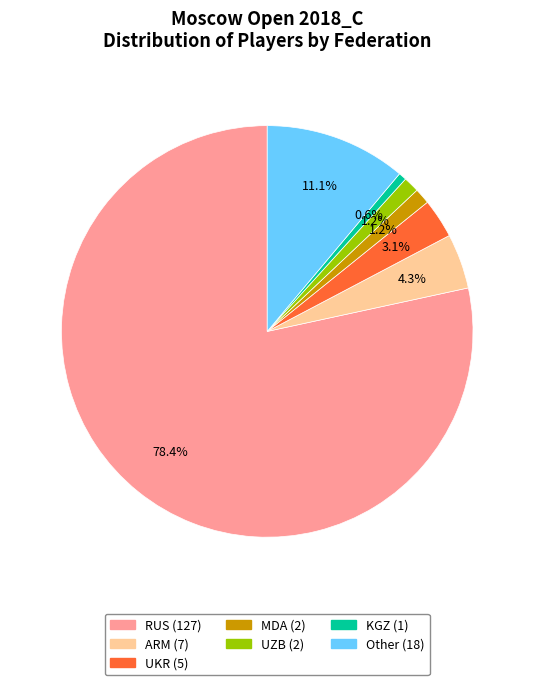

What is the largest slice in the pie chart?

RUS